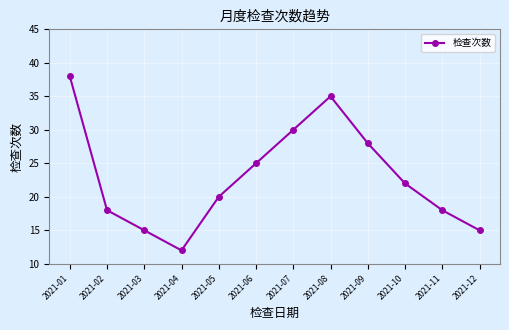

What is the value of the 5th point from the left?

20